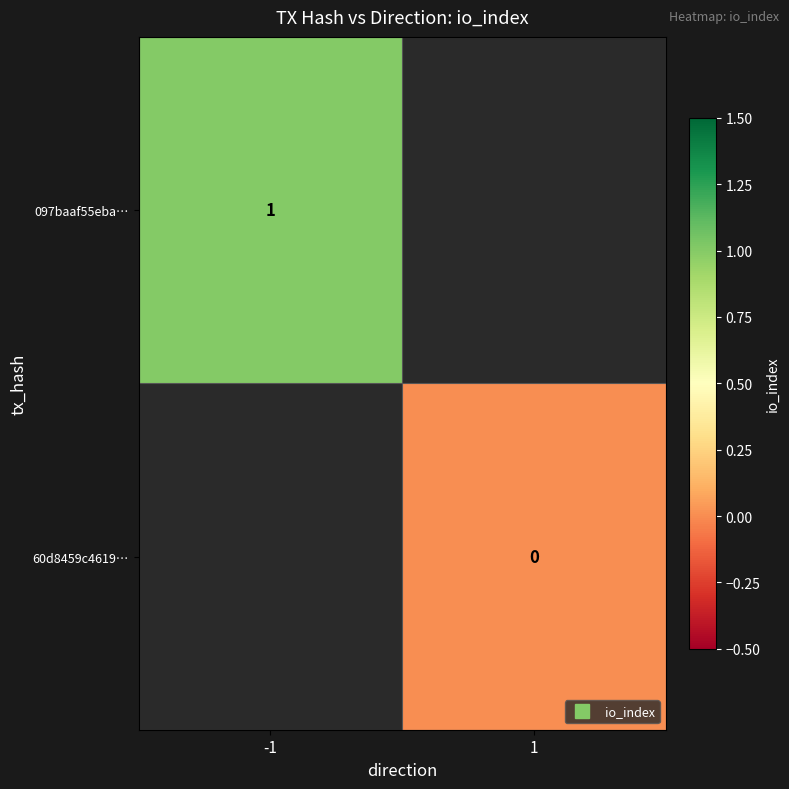

At how many categories does at least one series exceed 0?

1